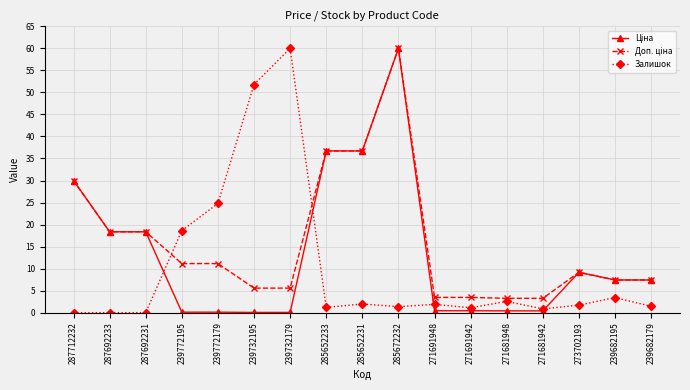

What is the label of the 13th point from the left?

271681948